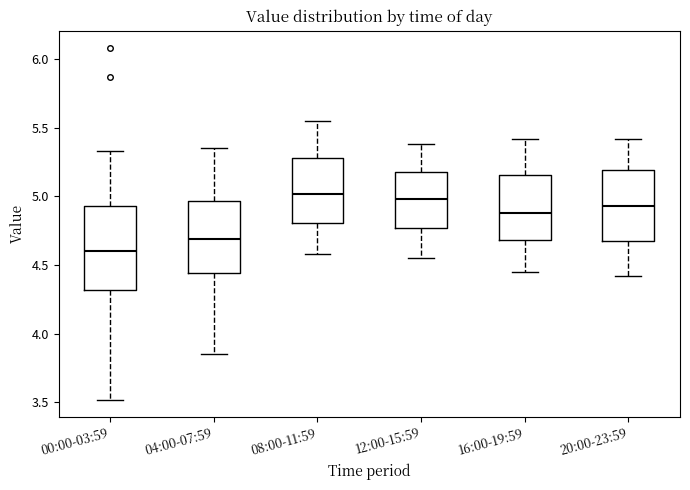

Which box is the tallest, from its lower edge to its upper edge?

00:00-03:59